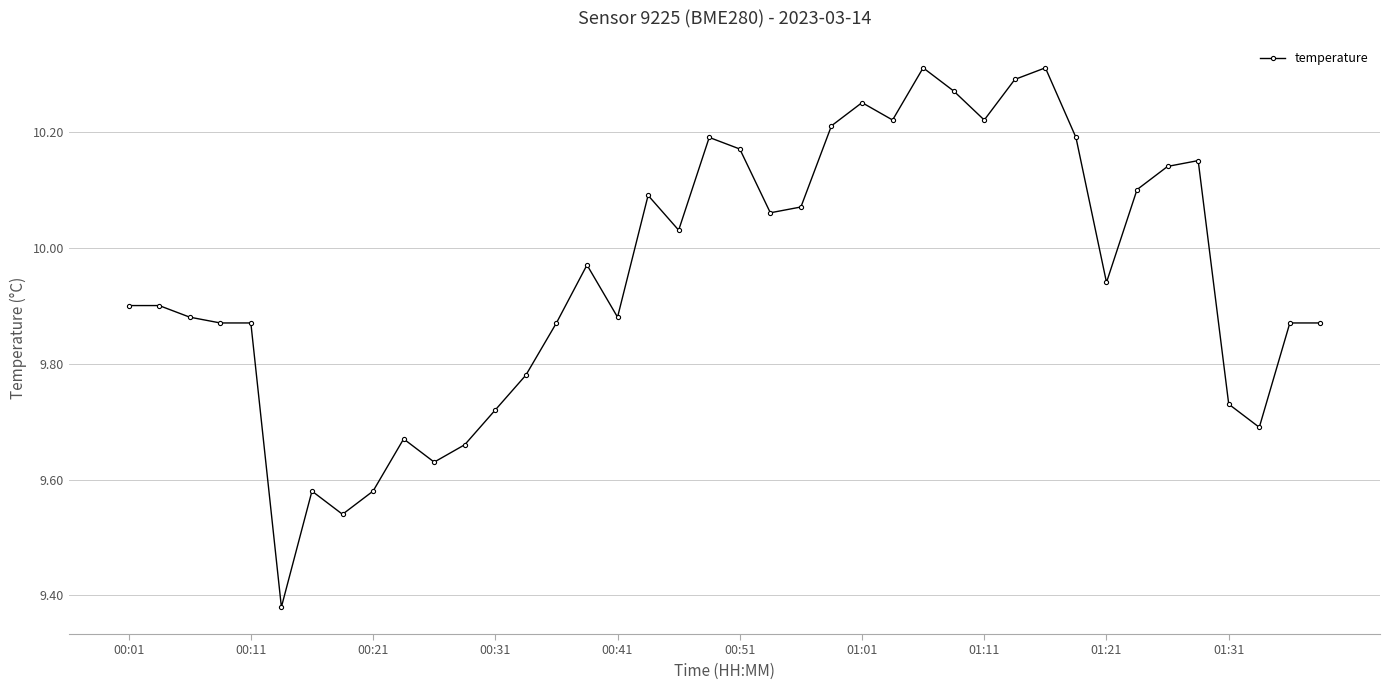

How many lines are shown in the chart?

1